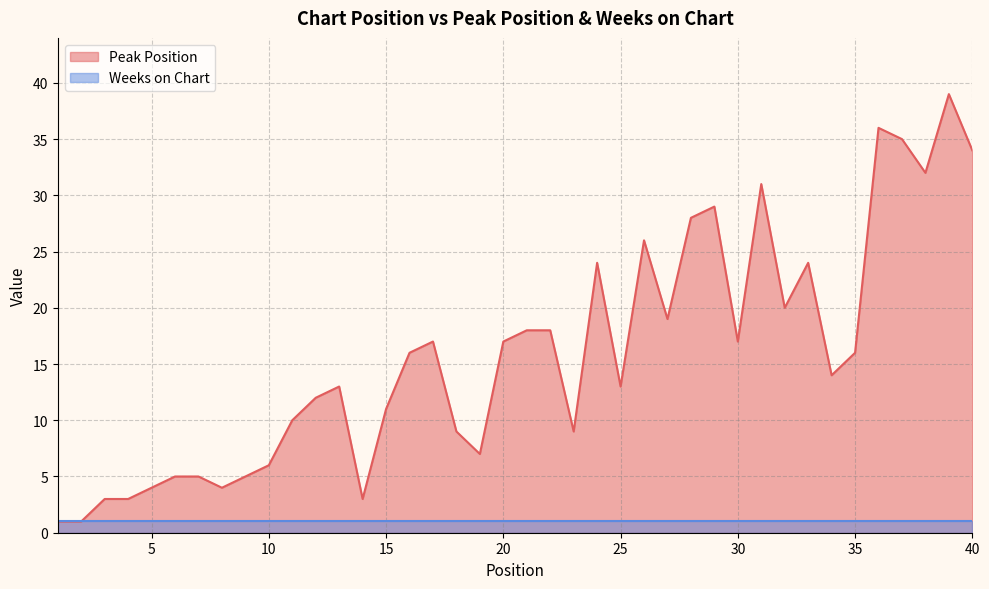

The Peak Position series shows 6 at 10. True or false?

True